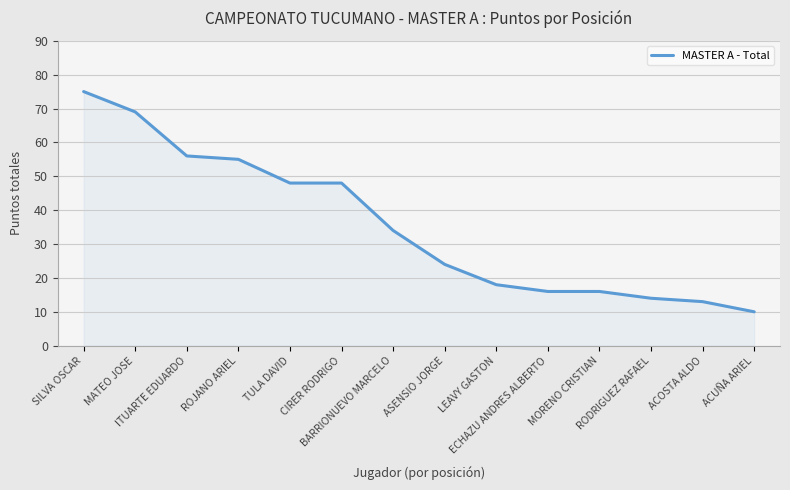

Reading left to right, transcribe all the data shown in this chart.

SILVA OSCAR=75	MATEO JOSE=69	ITUARTE EDUARDO=56	ROJANO ARIEL=55	TULA DAVID=48	CIRER RODRIGO=48	BARRIONUEVO MARCELO=34	ASENSIO JORGE=24	LEAVY GASTON=18	ECHAZU ANDRES ALBERTO=16	MORENO CRISTIAN=16	RODRIGUEZ RAFAEL=14	ACOSTA ALDO=13	ACUÑA ARIEL=10